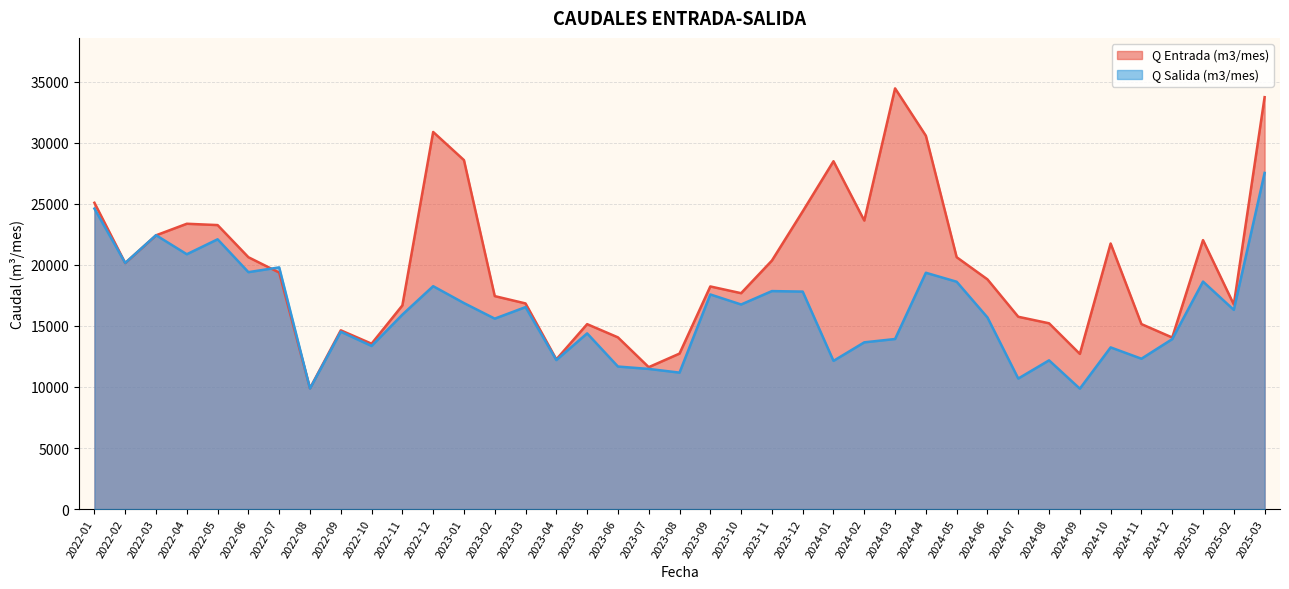

Read the Q Salida (m3/mes) value at 2024-09.

9861.3